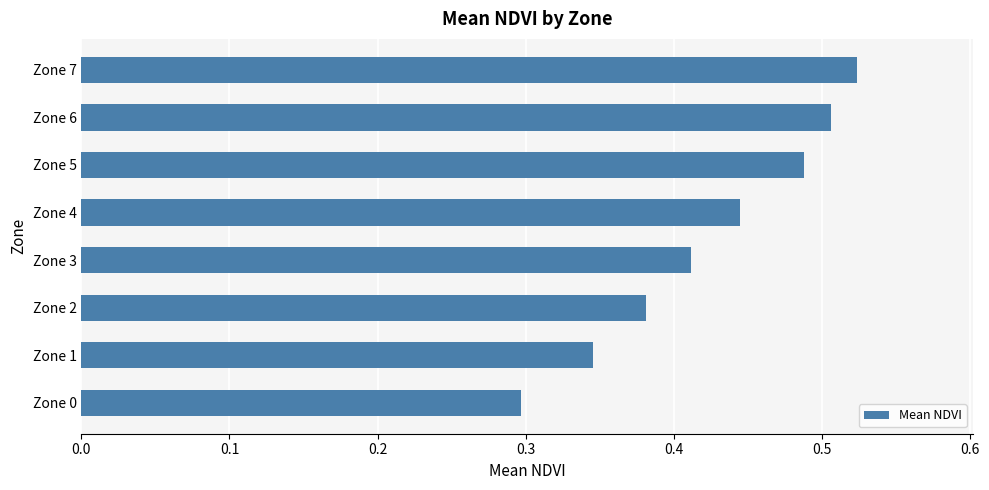

At which category does the chart reach its peak across all series?

Zone 7